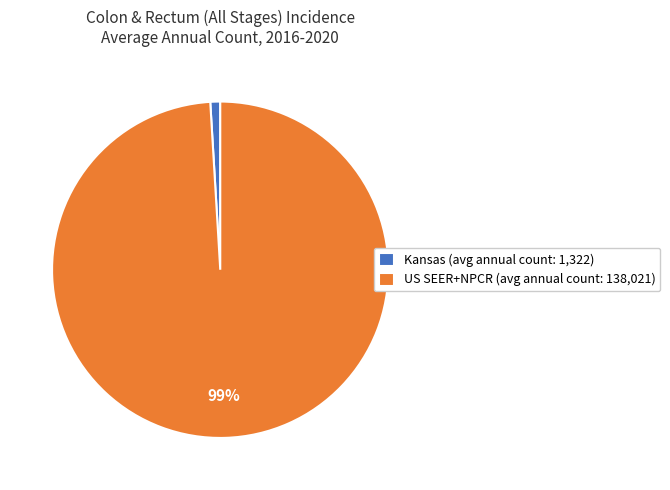

Rank the categories by value from highest to lowest.

US SEER+NPCR (avg annual count: 138,021), Kansas (avg annual count: 1,322)